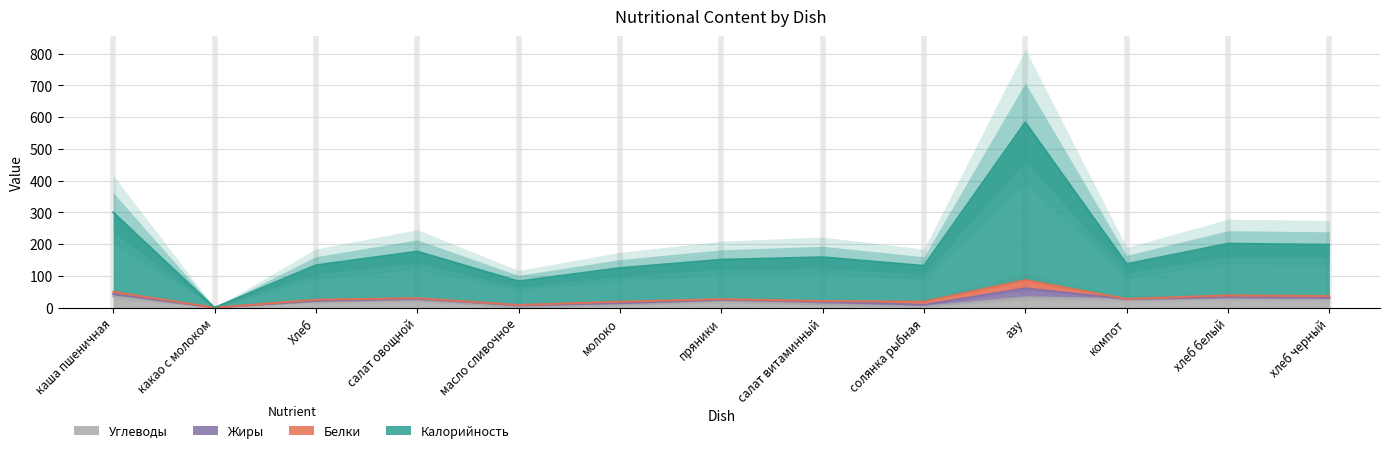

True or false: Калорийность has more than 2 interior local peaks.

True